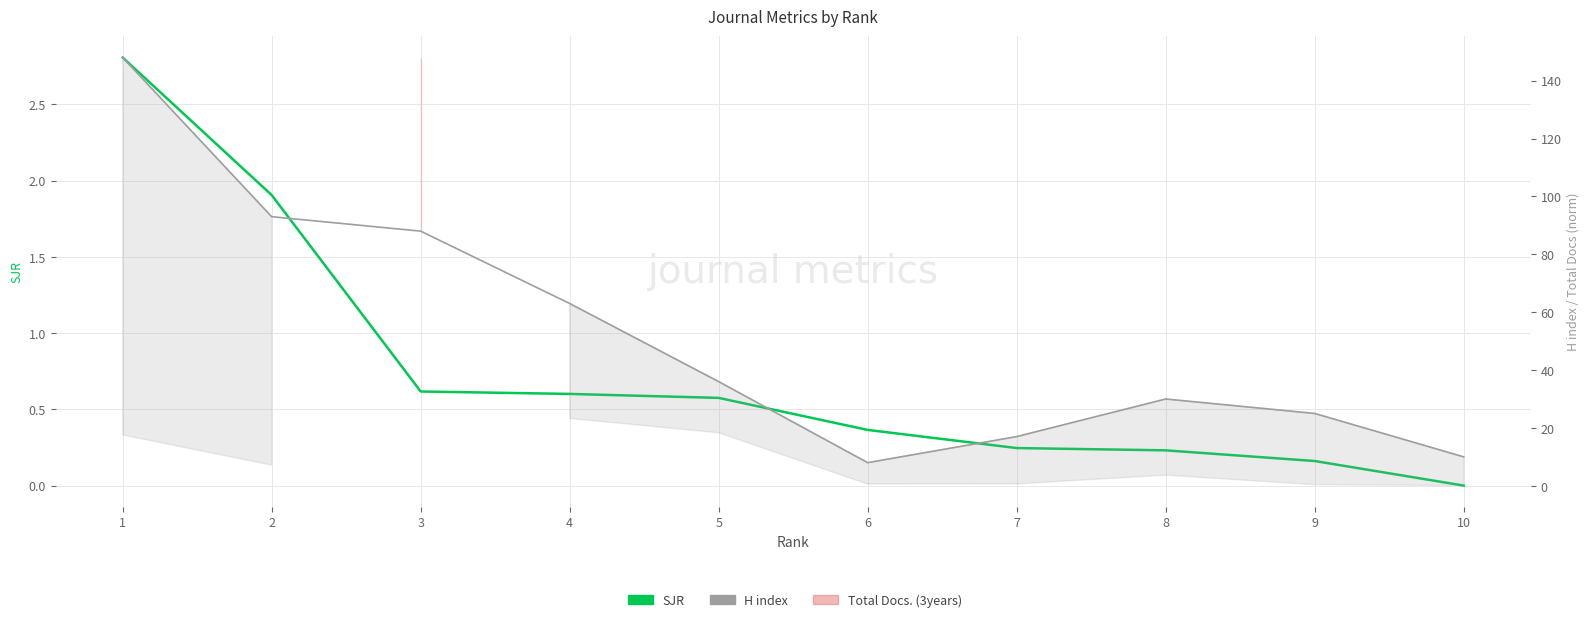

Which series has the widest spread of values?

H index